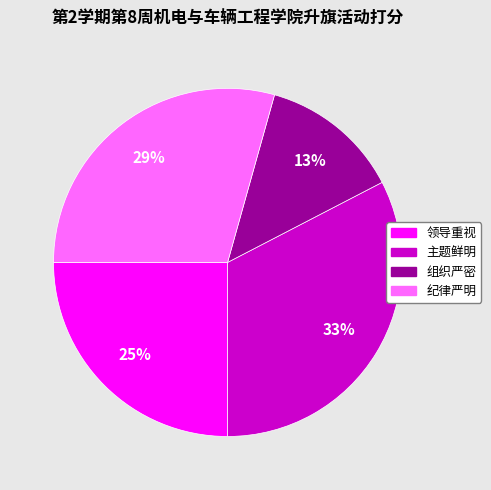

What is the smallest slice in the pie chart?

组织严密